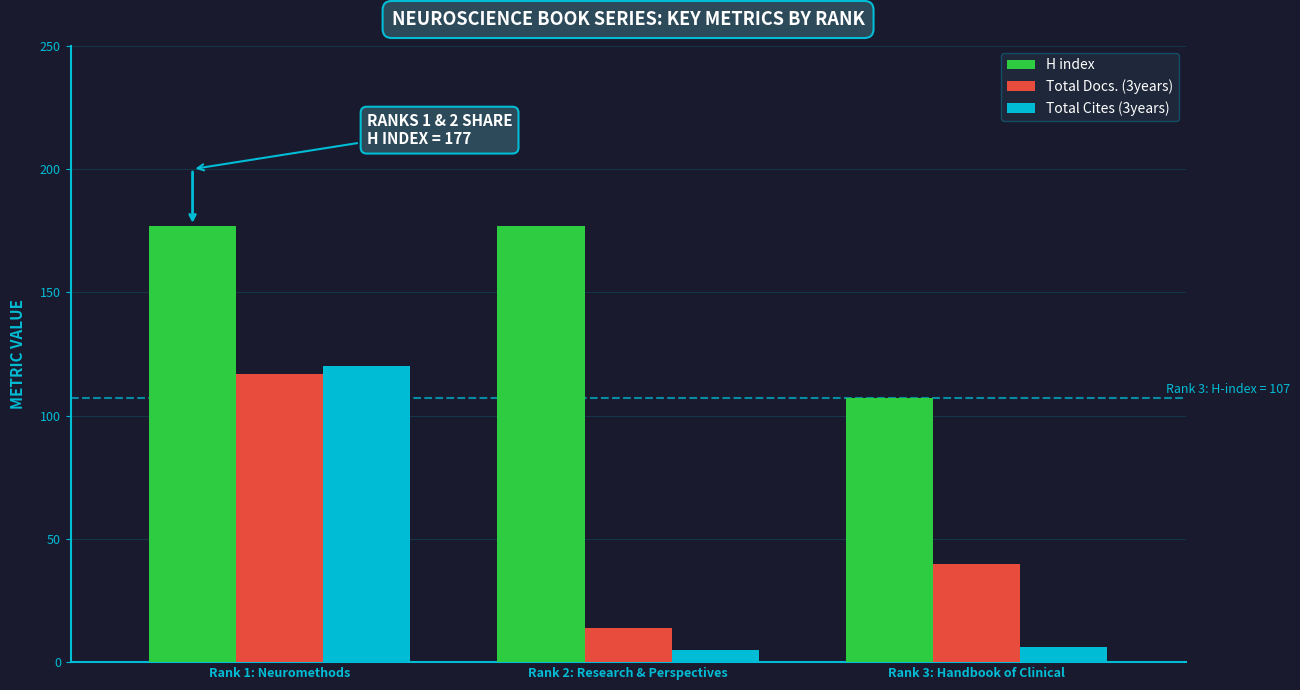

Which series has the widest spread of values?

Total Cites (3years)